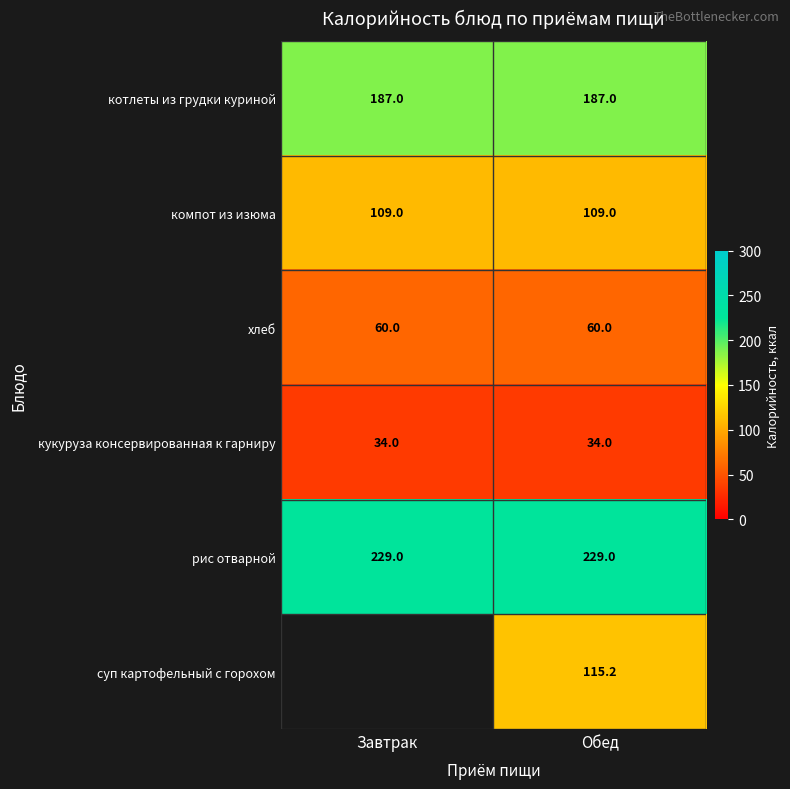

Count the number of data series in this chart.

6